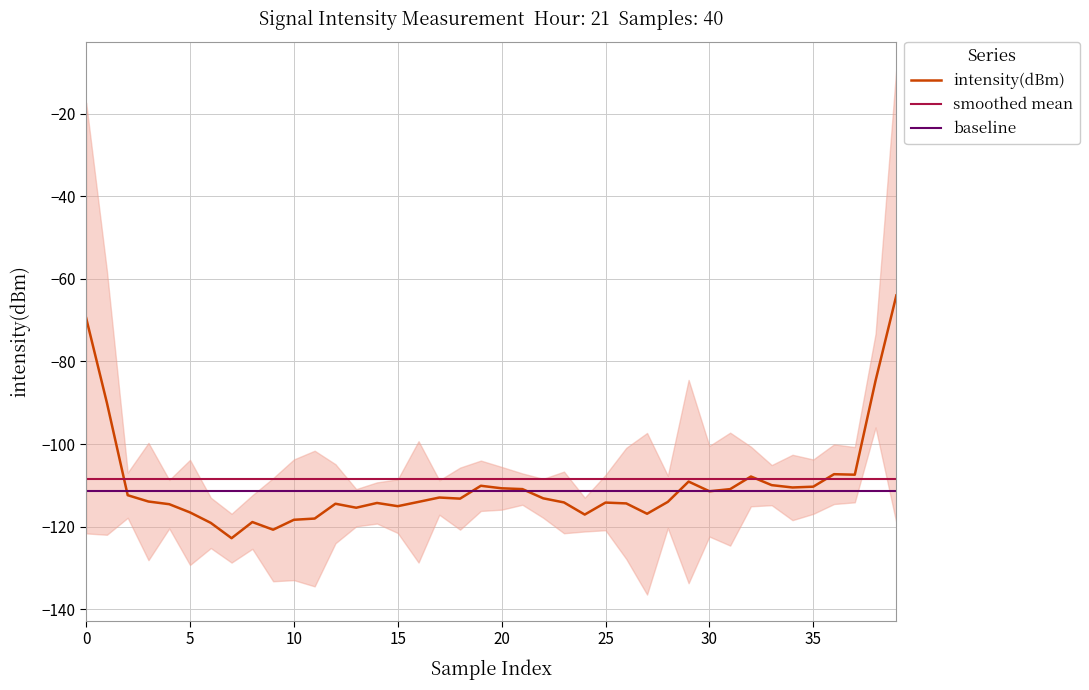

What are all the series names shown in the legend?

intensity(dBm), smoothed mean, baseline